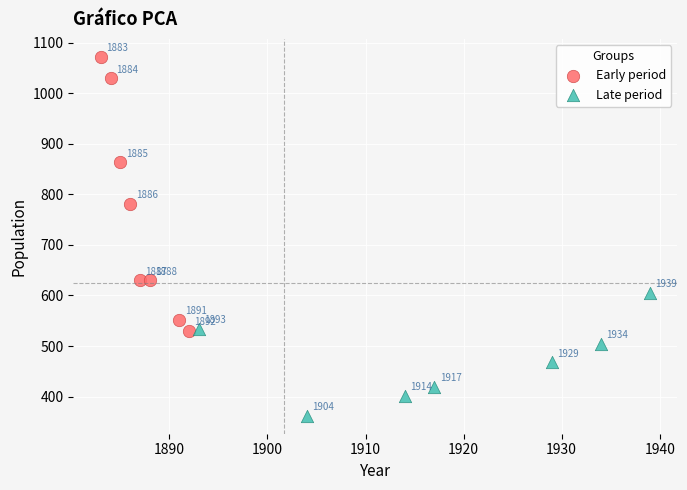

Which series reaches the minimum Y coordinate?

Late period